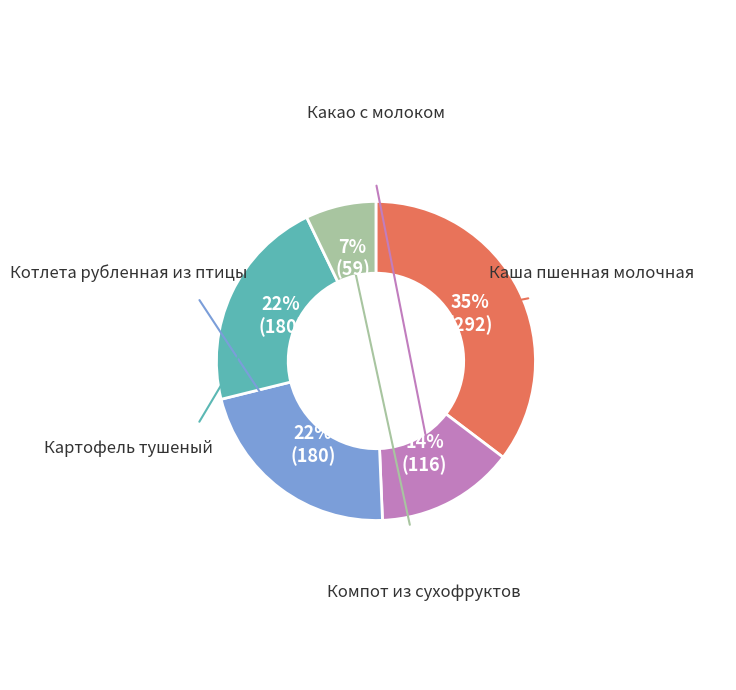

Is there any slice that represents more than half of the pie?

No